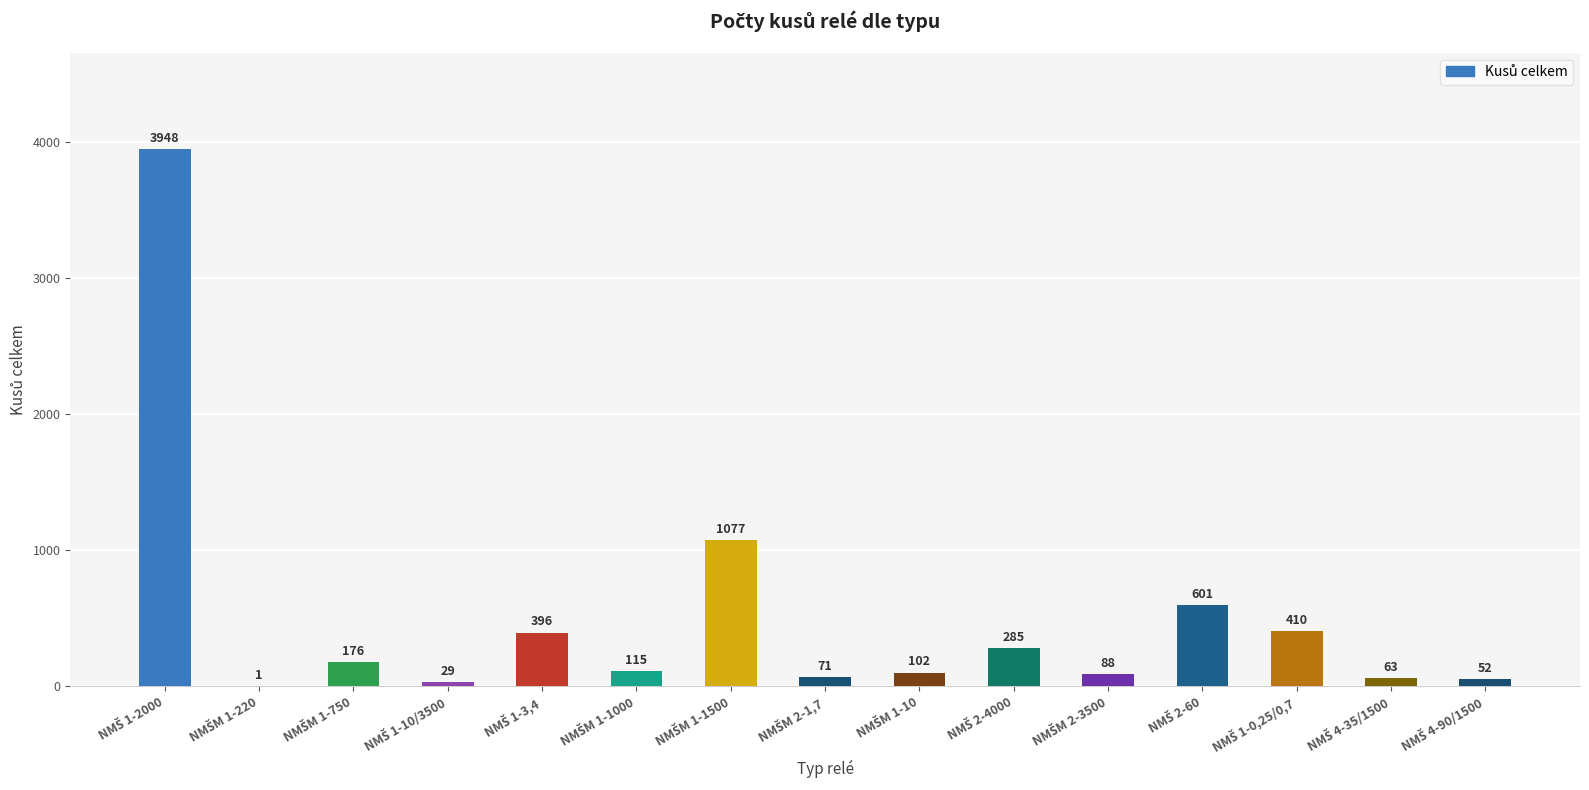

What is the greatest value displayed?

3948